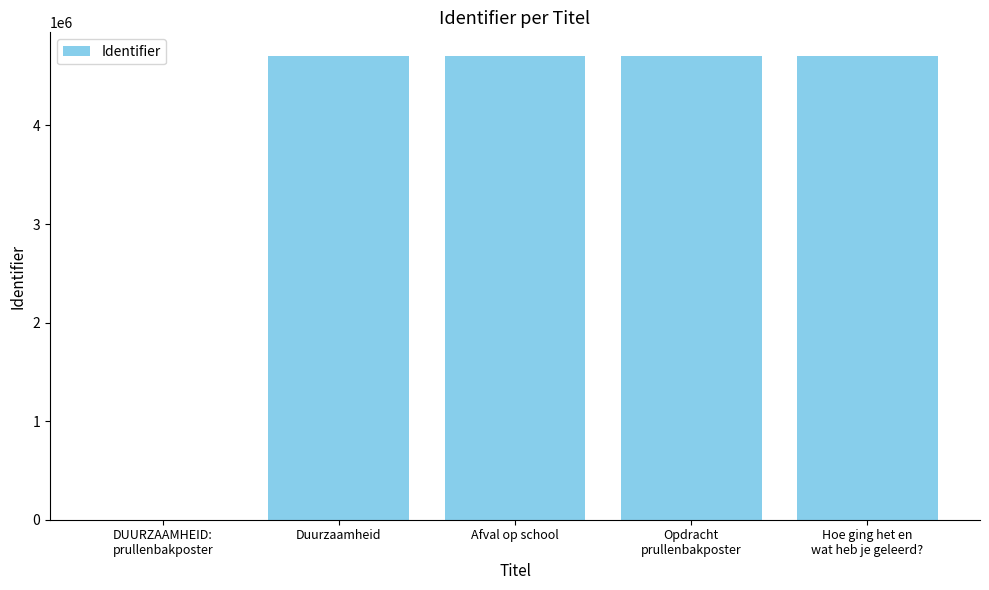

Where is the data nearest to the value 2354826?

Duurzaamheid